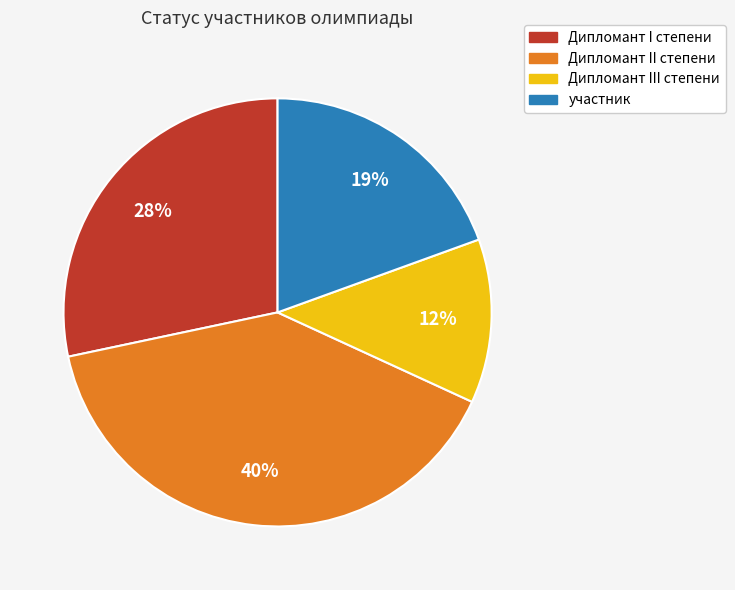

How many slices are in this pie chart?

4